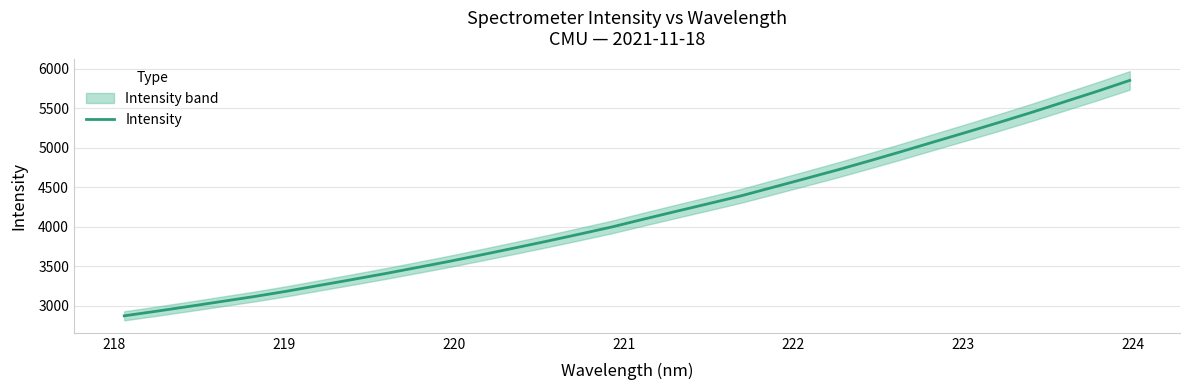

Reading left to right, what are all the values shown in this chart?

2869.4	2928.3	2988.6	3051.2	3113.3	3180.8	3254.3	3327.1	3401.6	3479.5	3558.3	3641.6	3726.7	3812.8	3902.0	3993.1	4093.7	4192.6	4290.1	4388.9	4498.8	4608.9	4720.1	4836.5	4956.0	5078.5	5199.9	5323.8	5450.6	5582.8	5714.6	5852.4